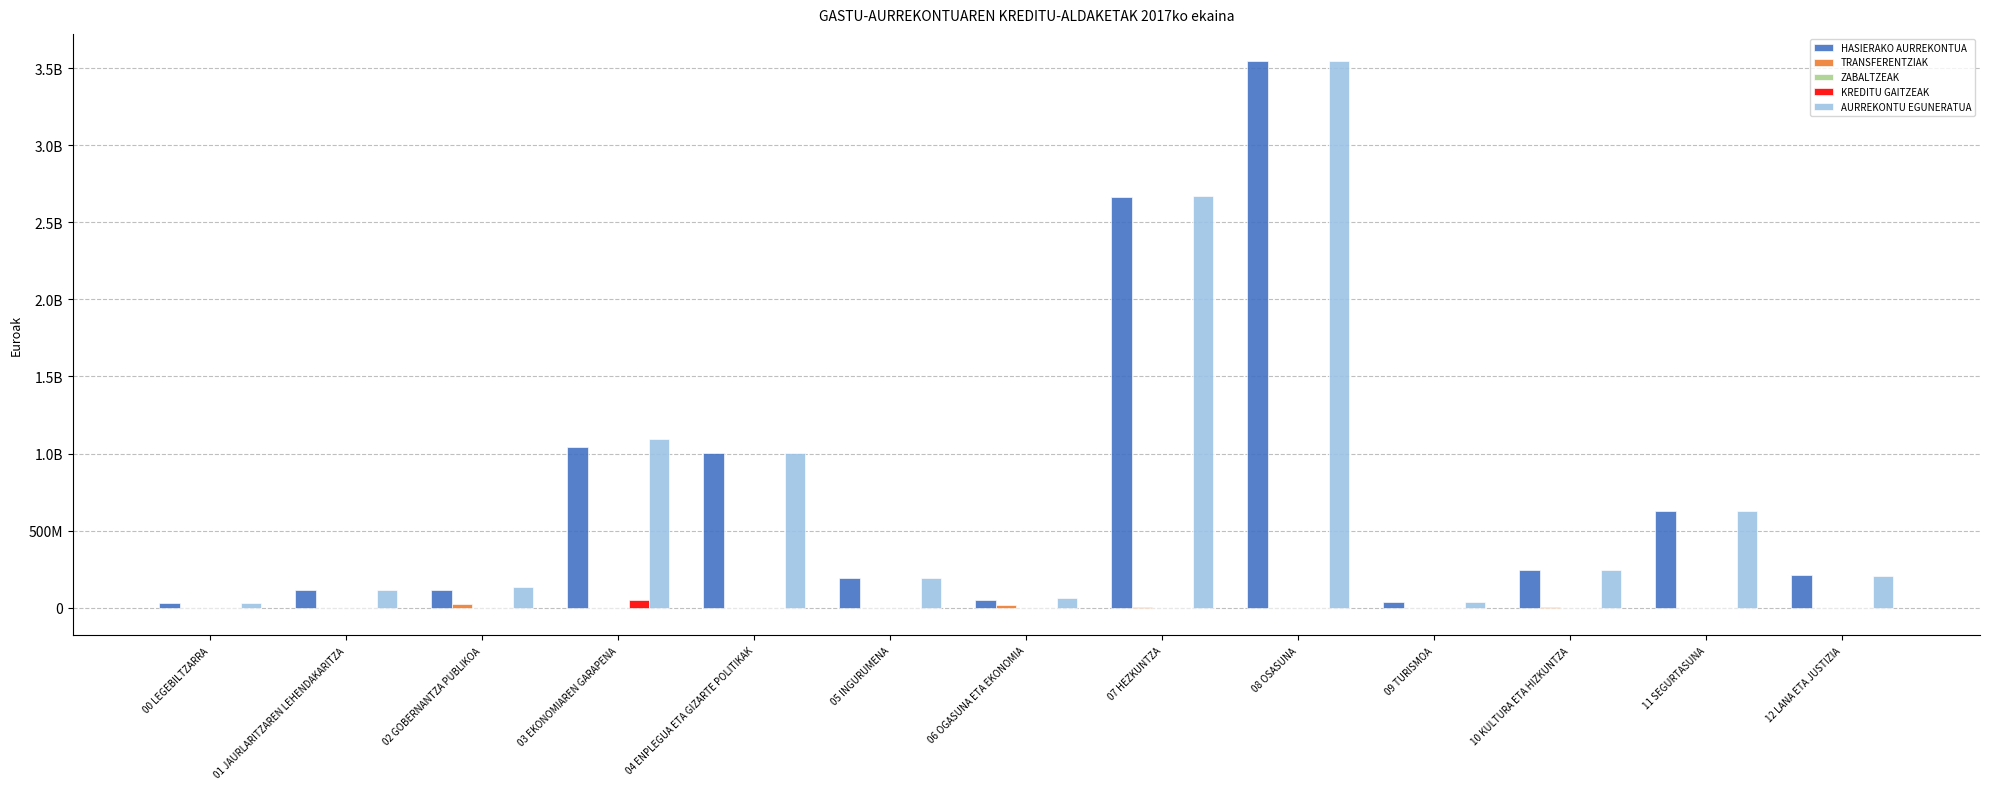

What is the minimum value shown in the chart?

-2025466.7